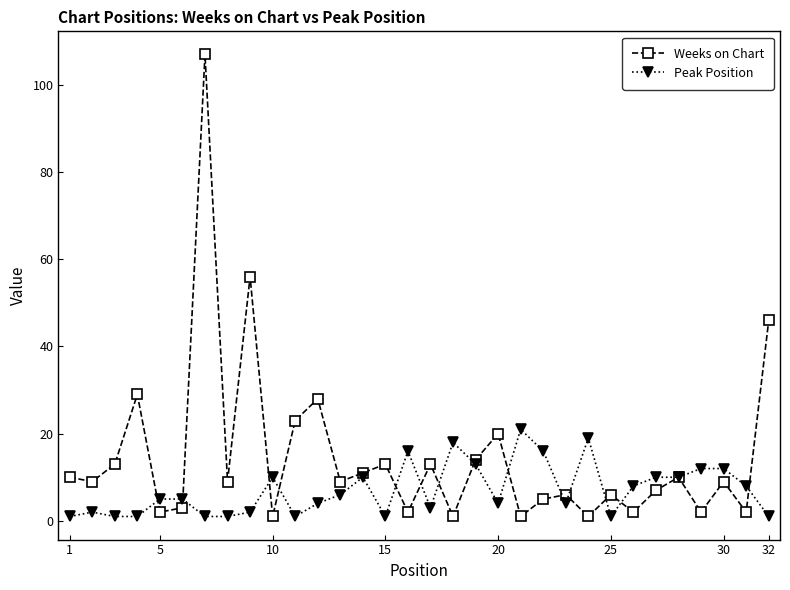

True or false: Peak Position has more than 1 points higher than both neighbors.

True